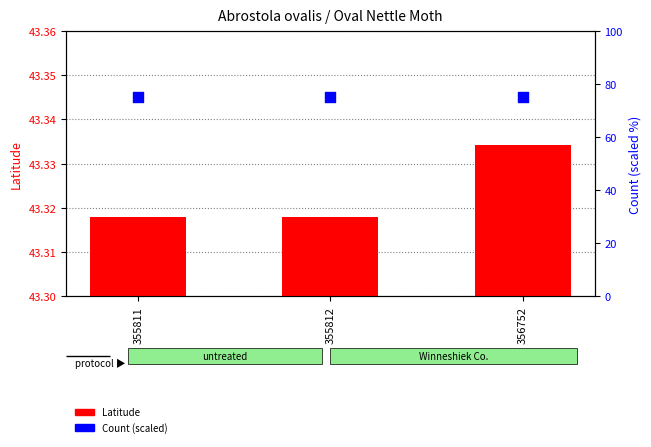

Which series contains the highest Y value?

Count (scaled)